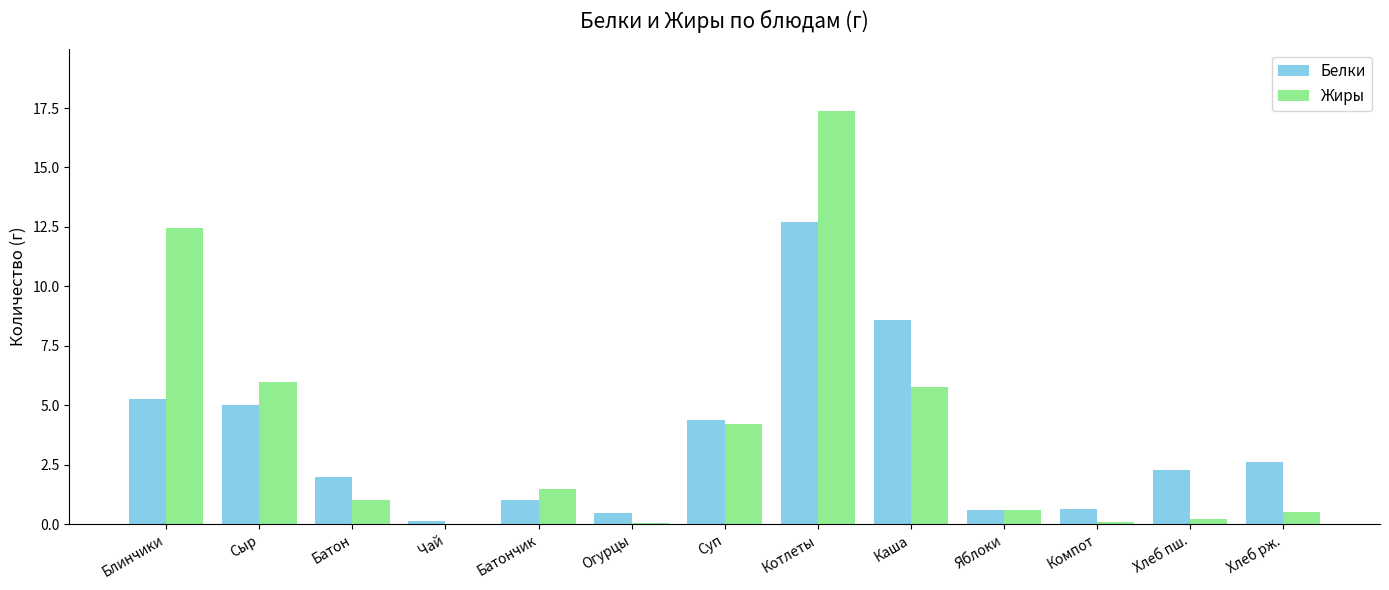

Are the bars horizontal?

No